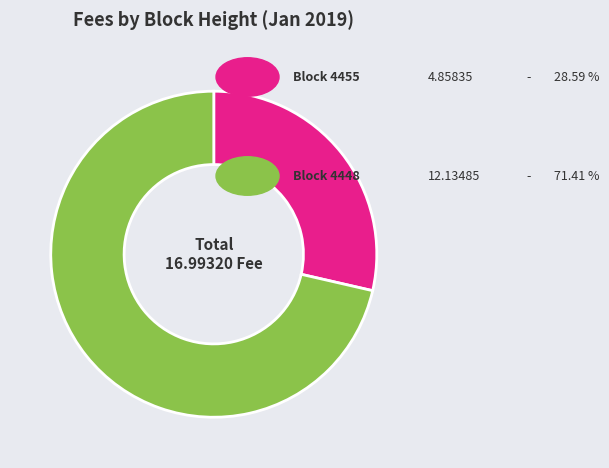

Is there a majority slice in this chart?

Yes